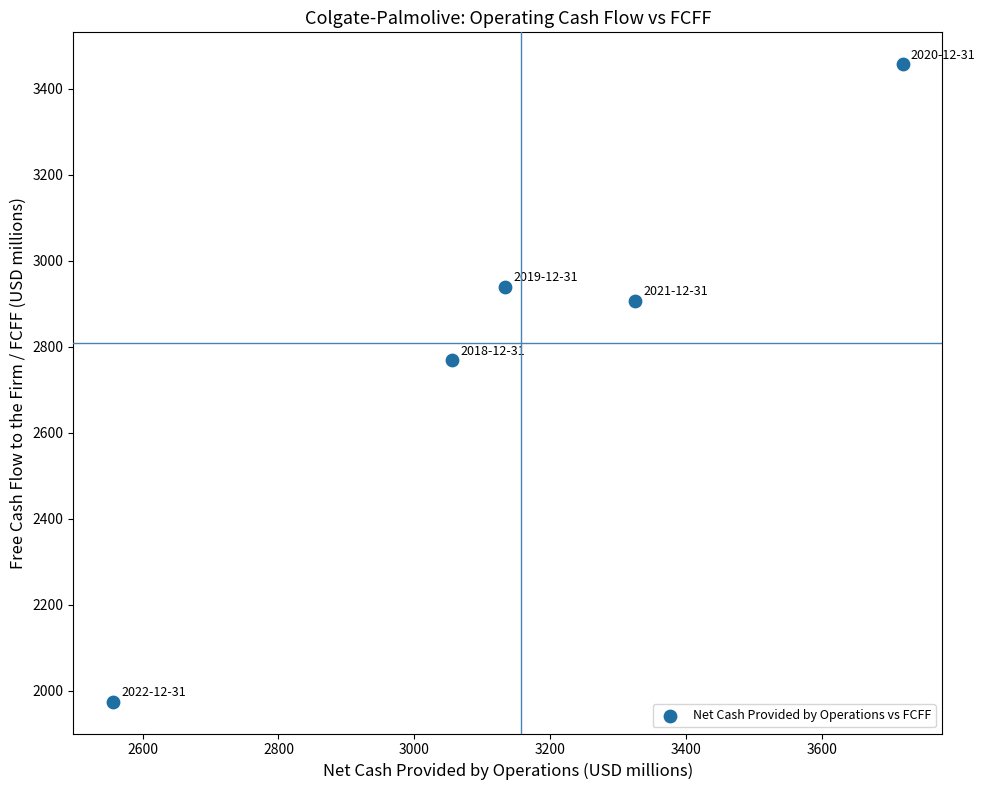

What Y value in the scatter plot is closest to 2716?

2769